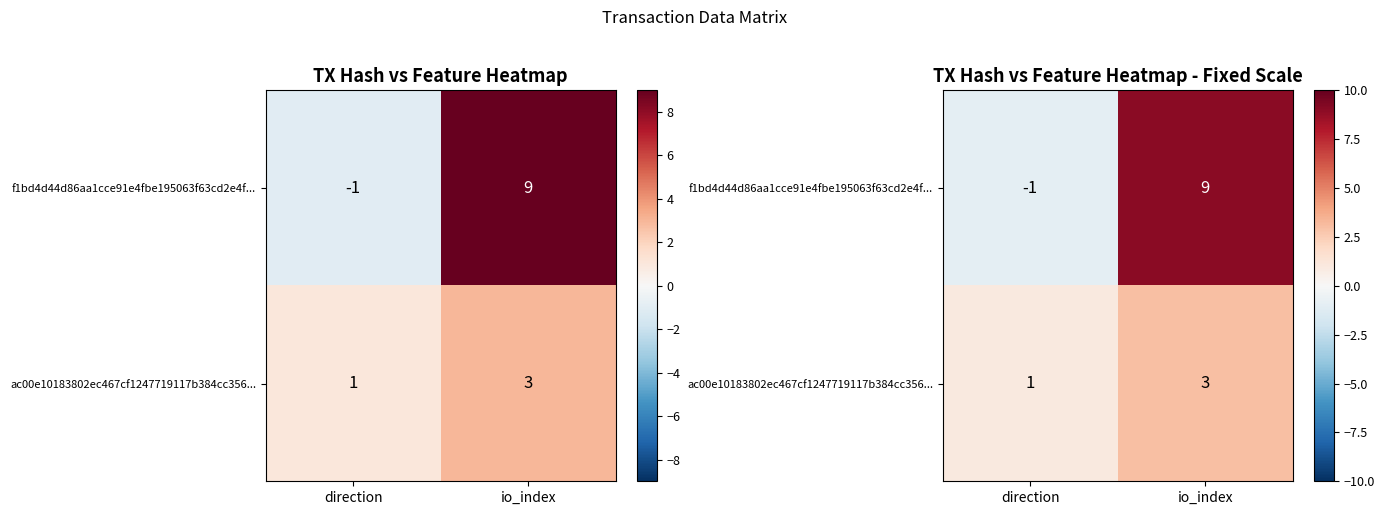

Between direction and io_index, which series saw the biggest shift?

f1bd4d44d86aa1cce91e4fbe195063f63cd2e4f...